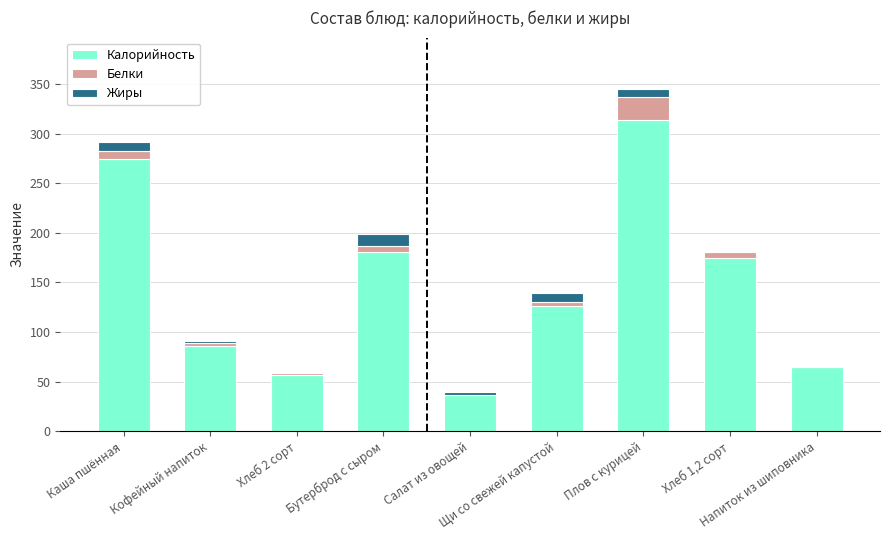

What is the maximum value for Калорийность?

314